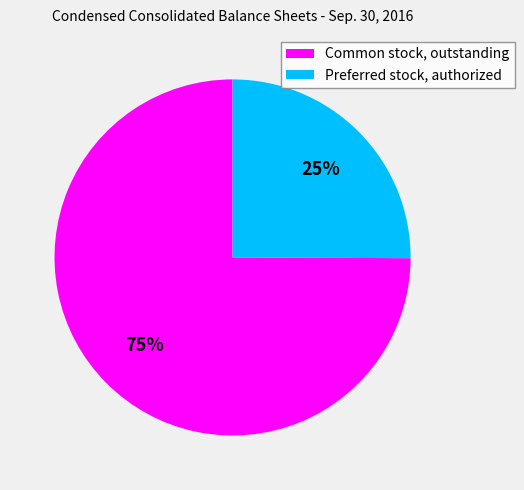

To the nearest percent, what is the average slice percentage?

50%